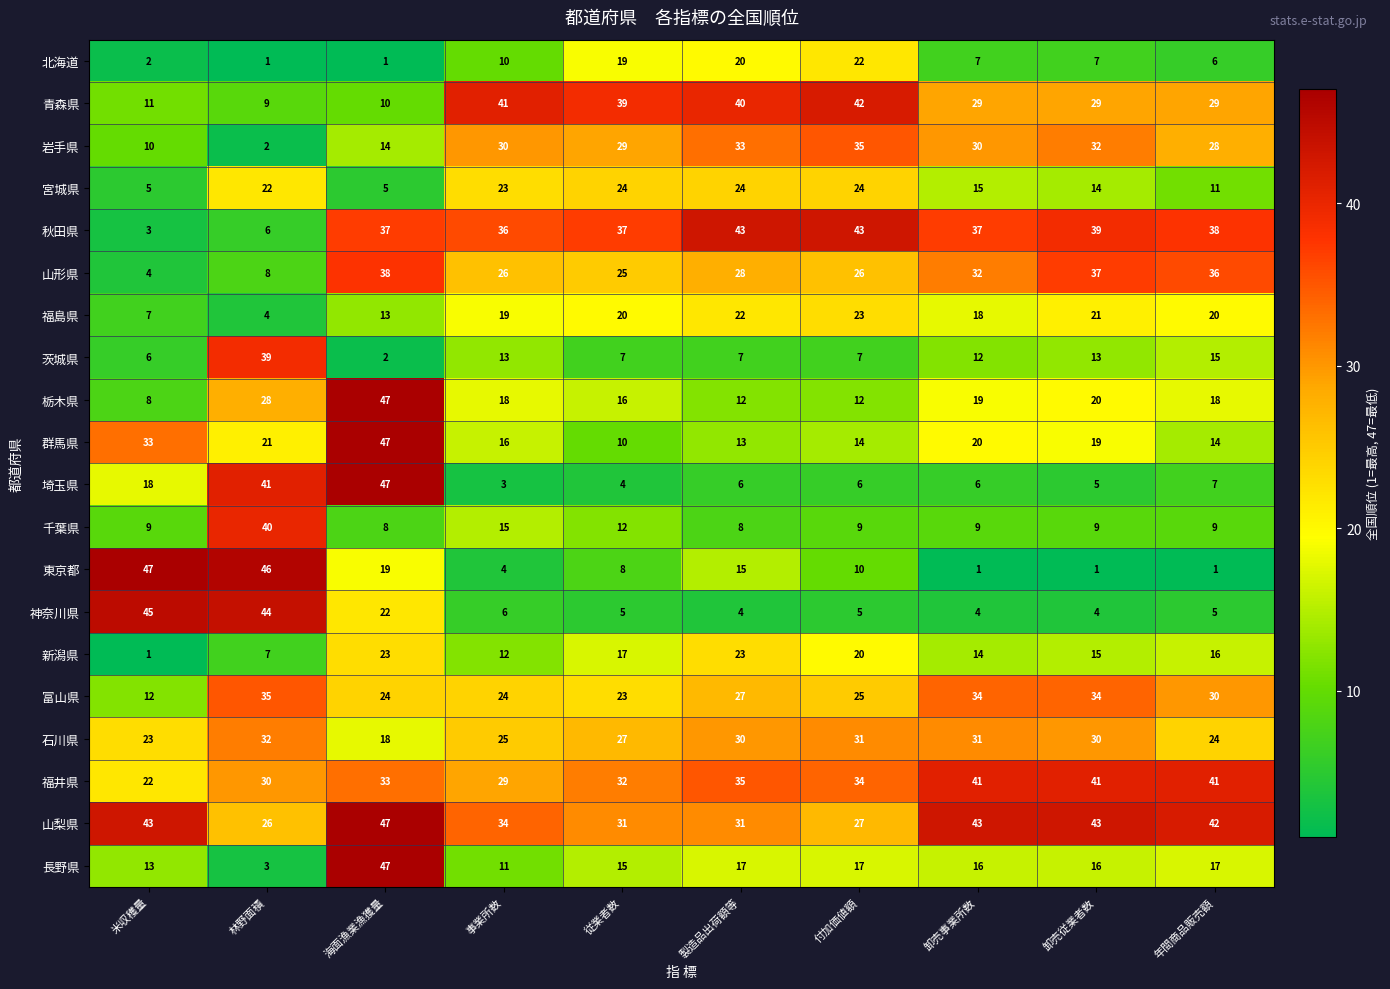

What is the greatest value displayed?

47